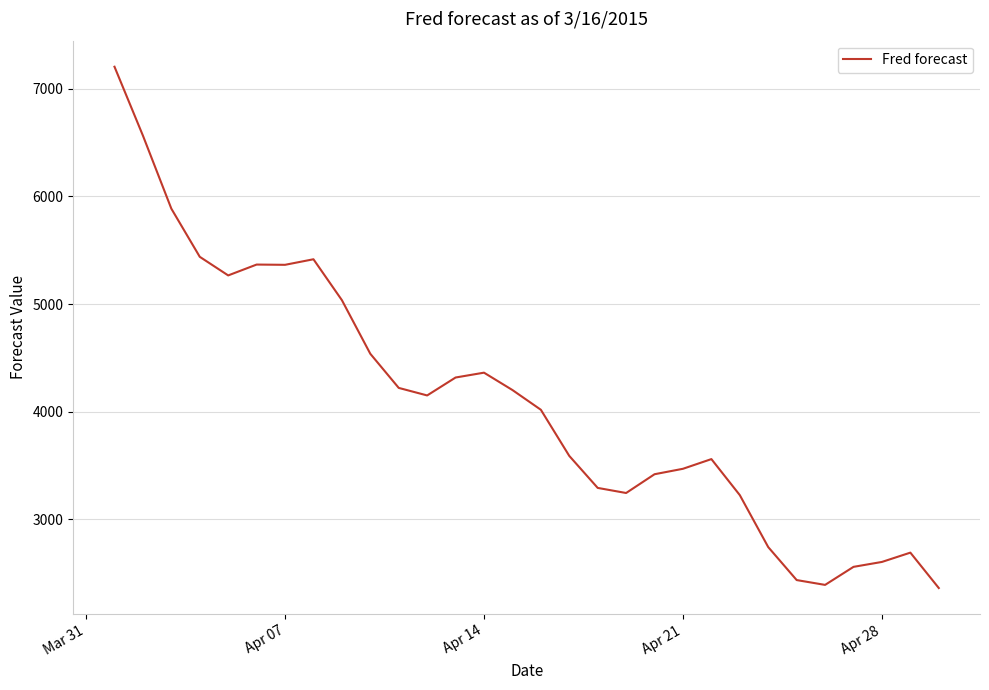

How many lines are shown in the chart?

1